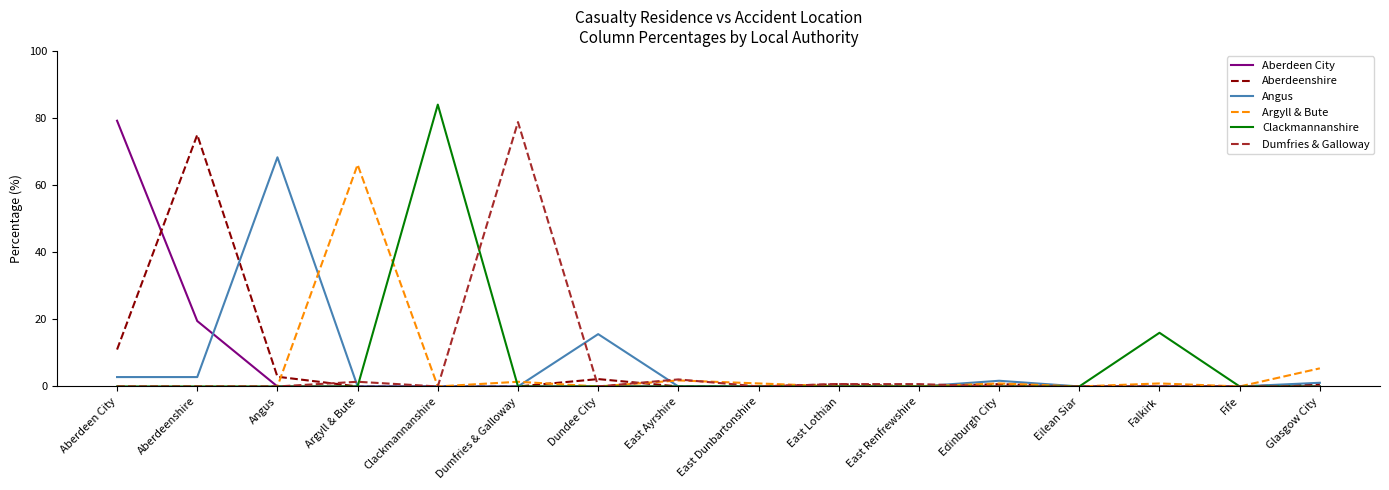

What is the difference between the maximum and second lowest values in the Argyll & Bute series?

66.1